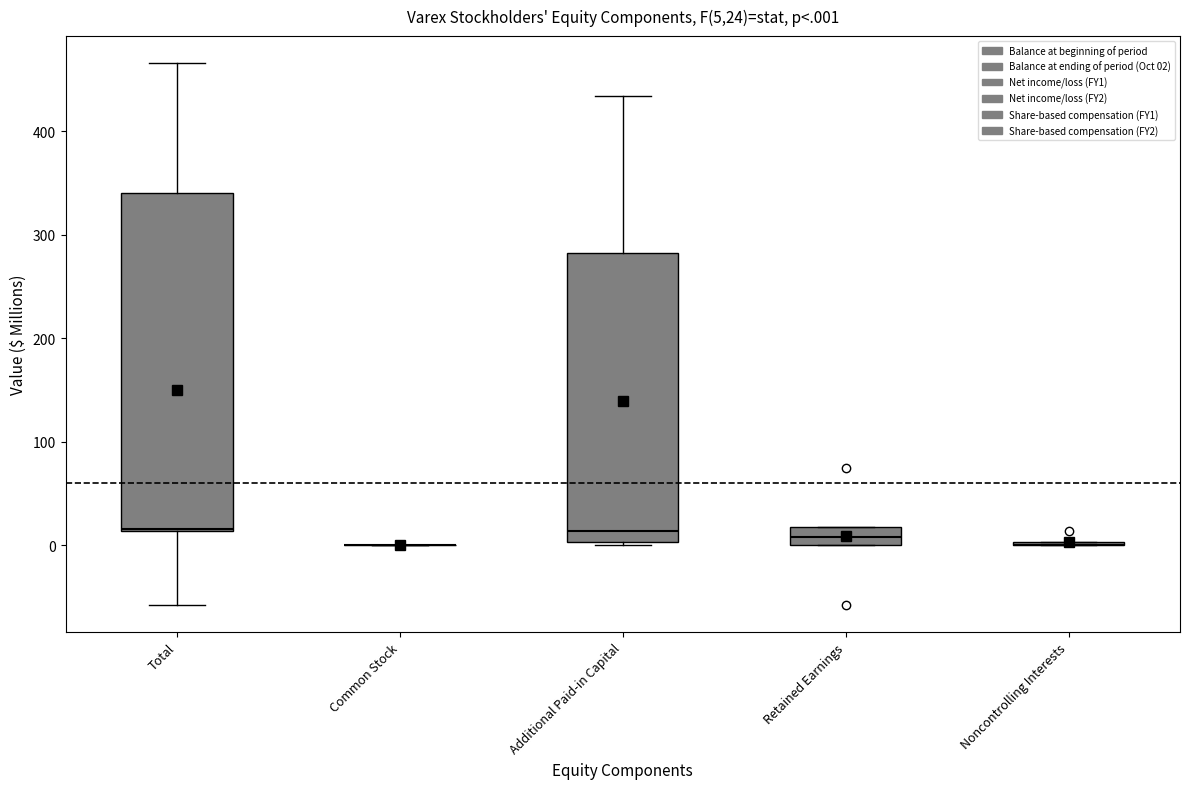

Which box is the tallest, from its lower edge to its upper edge?

Total